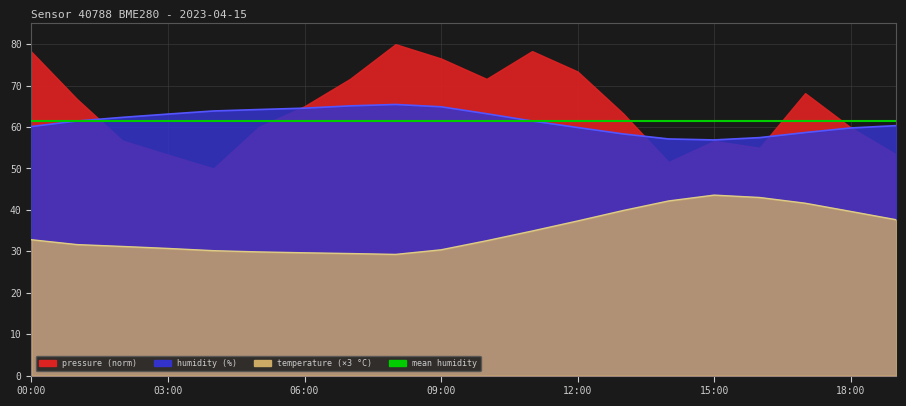

What is the difference between the second highest and second lowest values in the humidity series?

8.0